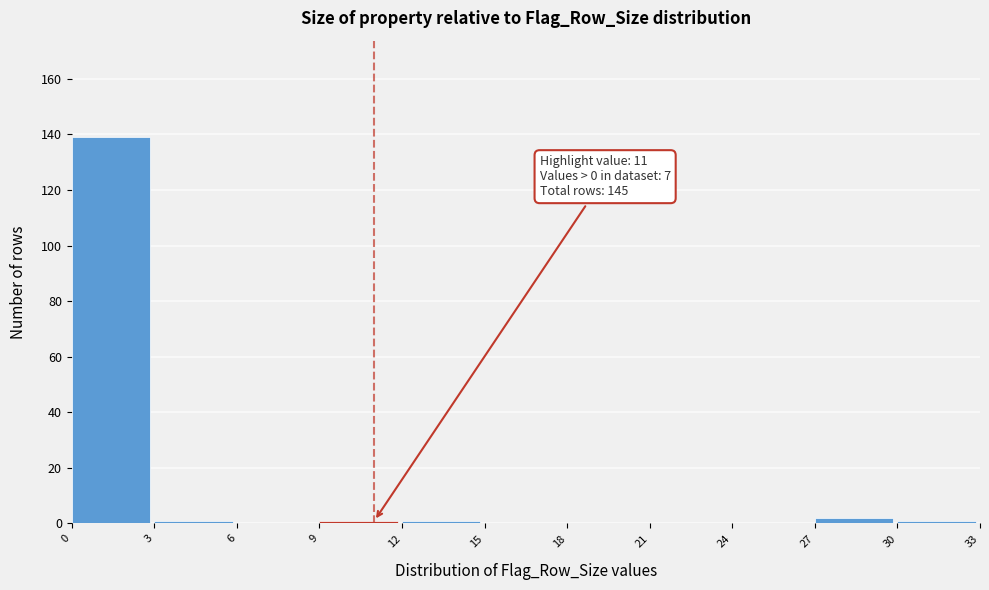

Which range on the x-axis has the tallest bar?

0 to 3